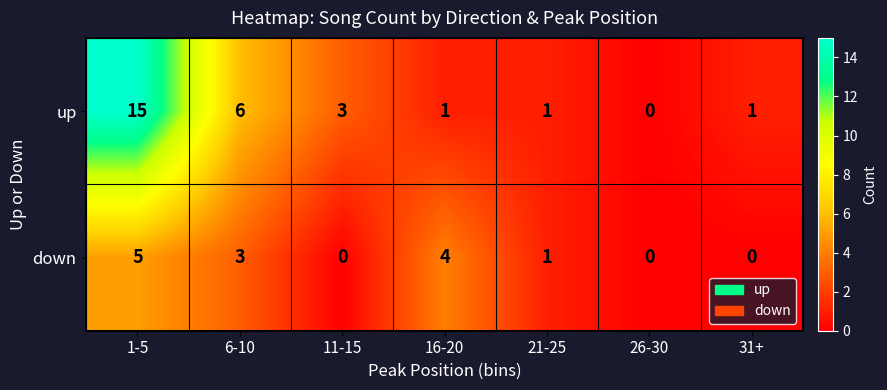

True or false: up has a value of 2 at 11-15.

False